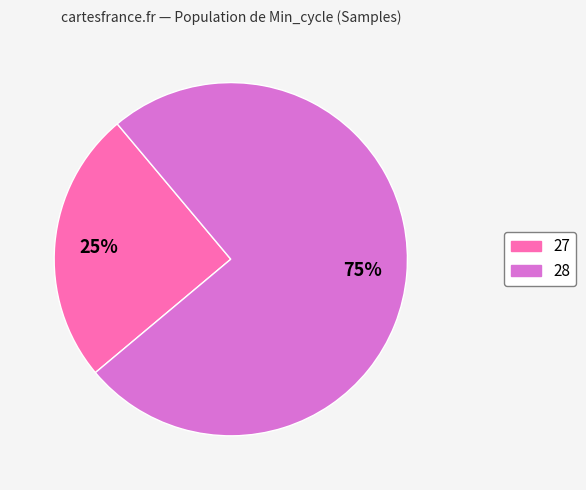

Is there a majority slice in this chart?

Yes